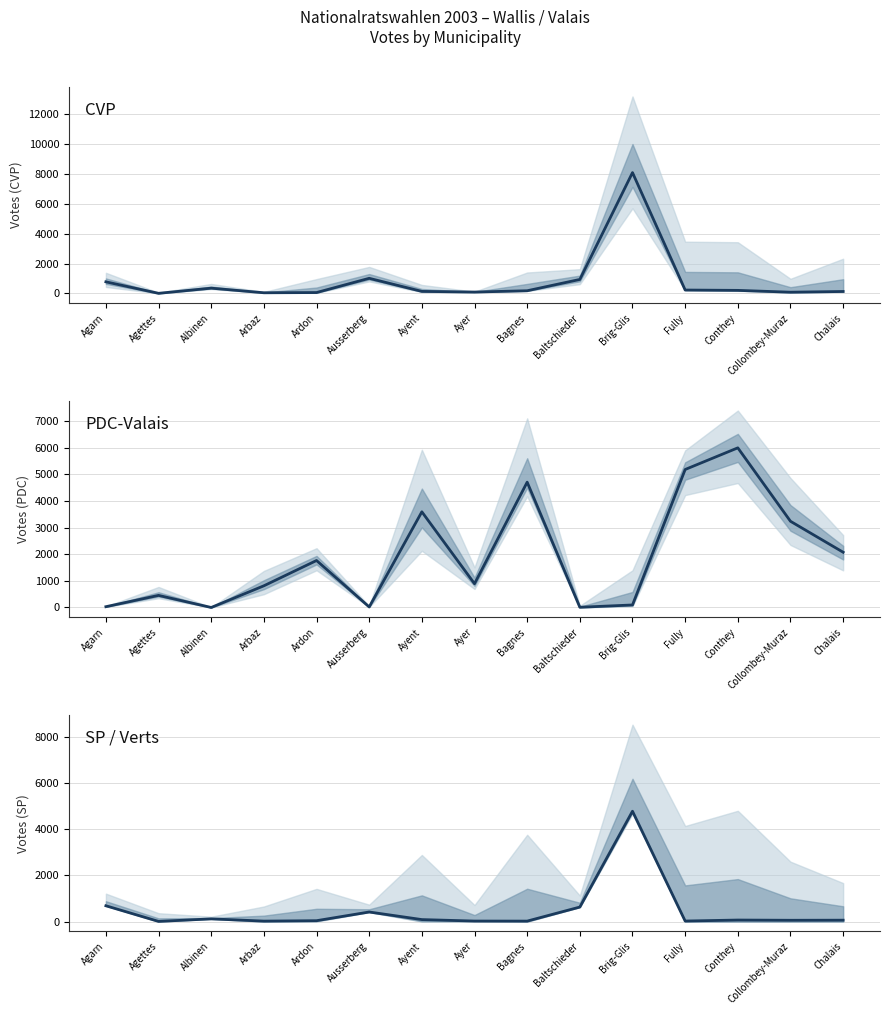

What is the difference between the PDC-Valais values at Ardon and Albinen?

1762